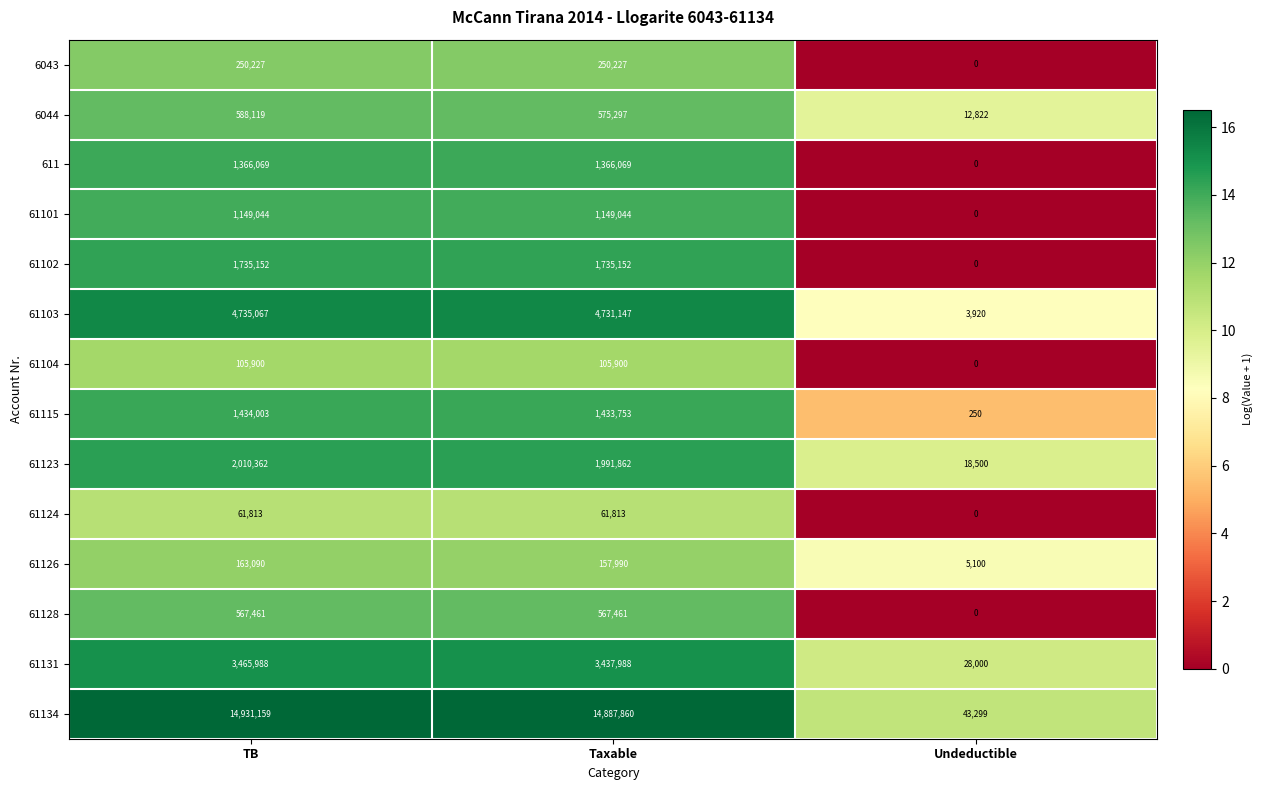

What is the difference between the highest and lowest values at Taxable?

14826047